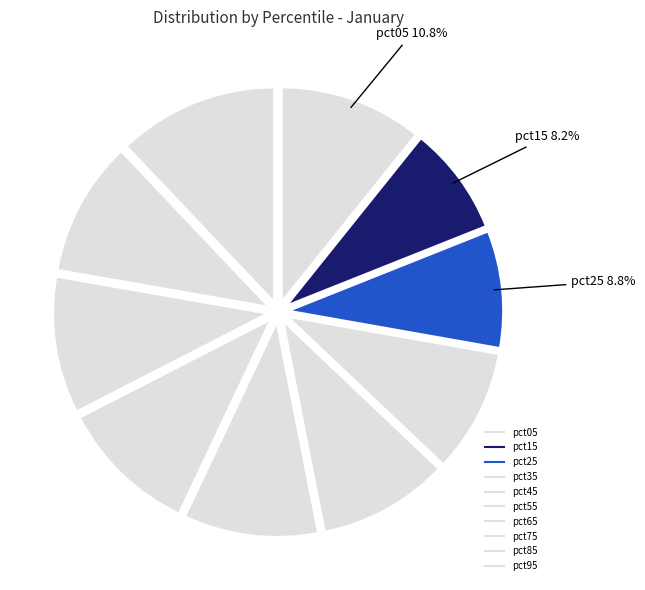

To the nearest percent, what is the average slice percentage?

10%